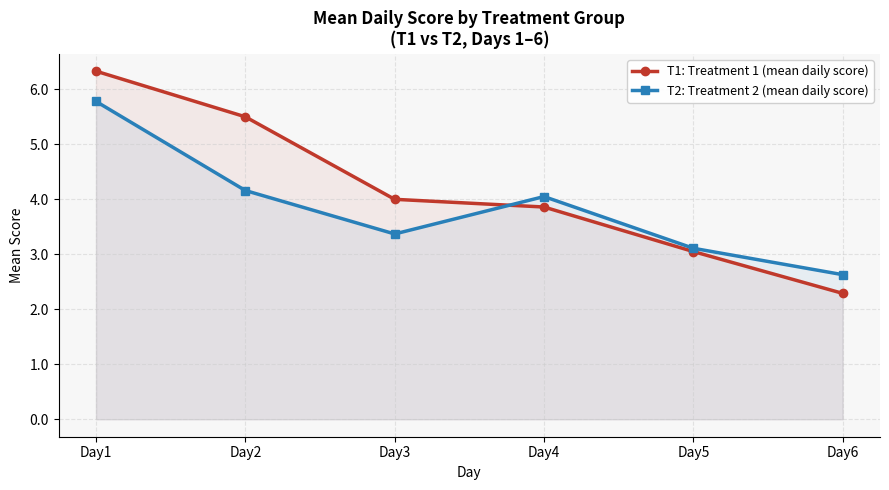

True or false: T2: Treatment 2 (mean daily score) and T1: Treatment 1 (mean daily score) intersect in this chart.

True